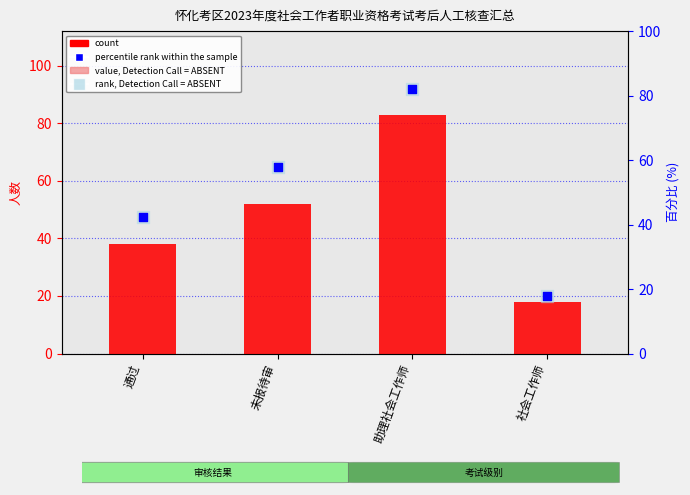

Which series reaches the minimum Y coordinate?

percentile rank within the sample